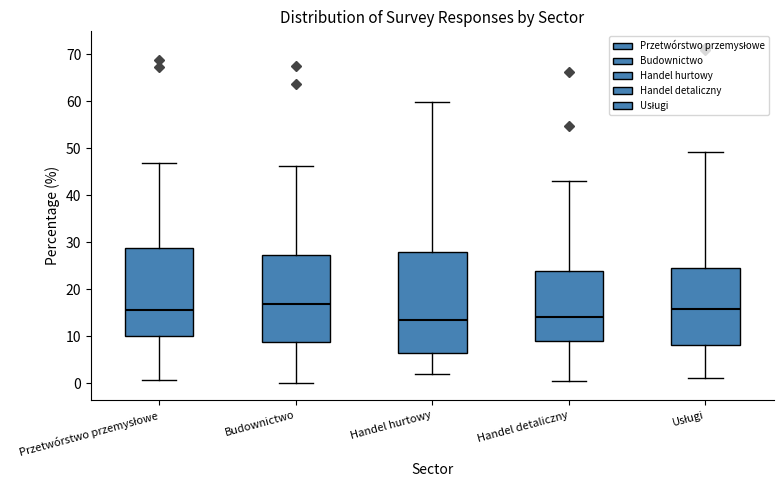

Reading left to right, transcribe this box plot: for each box, give where its median line is, the range the box spans, and where its two whiskers end, as read against the y-axis. The values are not printed on the chart, so give them approximately, as read against the axis.

Przetwórstwo przemysłowe: median 16, box 10 to 29, whiskers 1 to 47
Budownictwo: median 17, box 9 to 27, whiskers 0 to 46
Handel hurtowy: median 13, box 6 to 28, whiskers 2 to 60
Handel detaliczny: median 14, box 9 to 24, whiskers 0 to 43
Usługi: median 16, box 8 to 25, whiskers 1 to 49